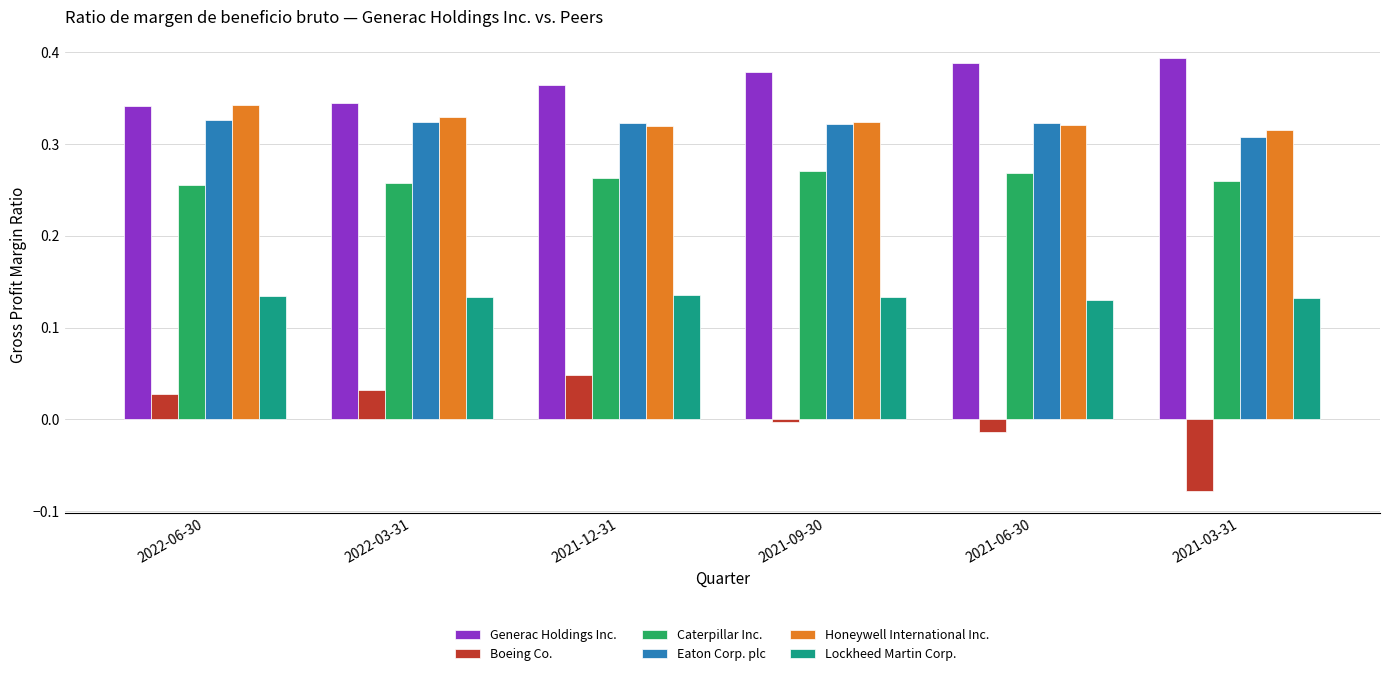

Where is Eaton Corp. plc nearest to the value 0?

2021-03-31